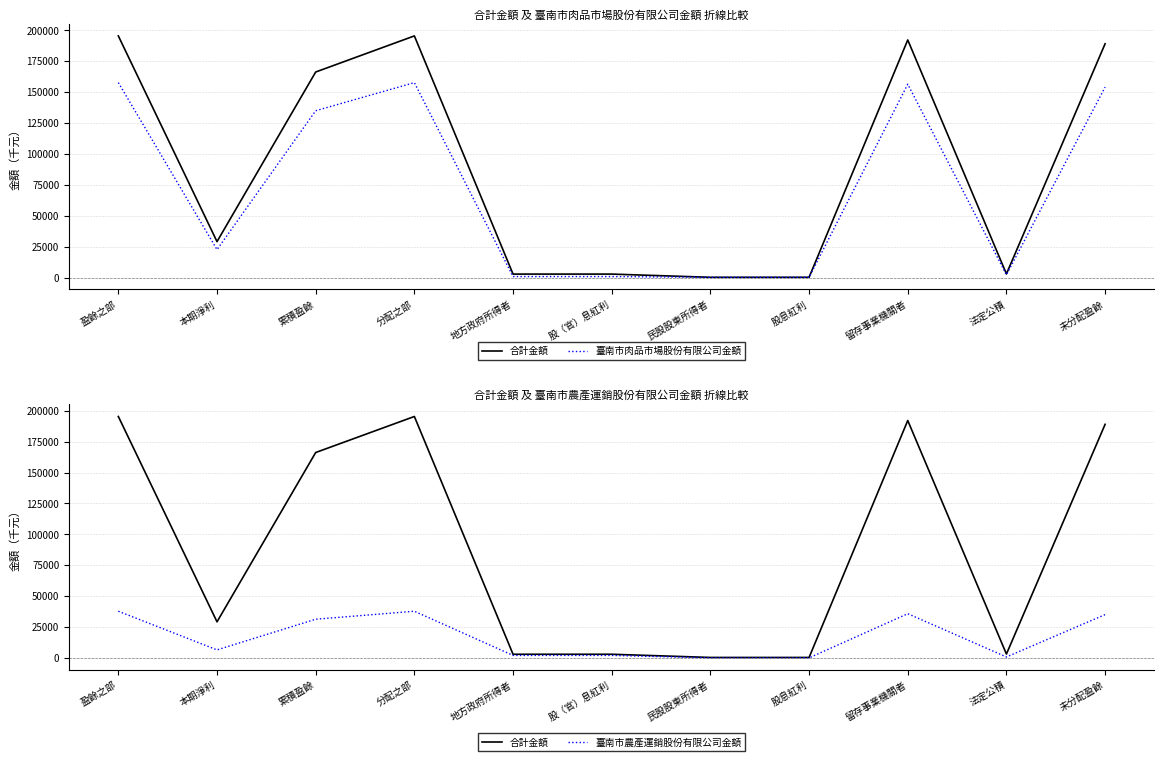

At which label is 臺南市農產運銷股份有限公司金額 closest to 18877?

本期淨利